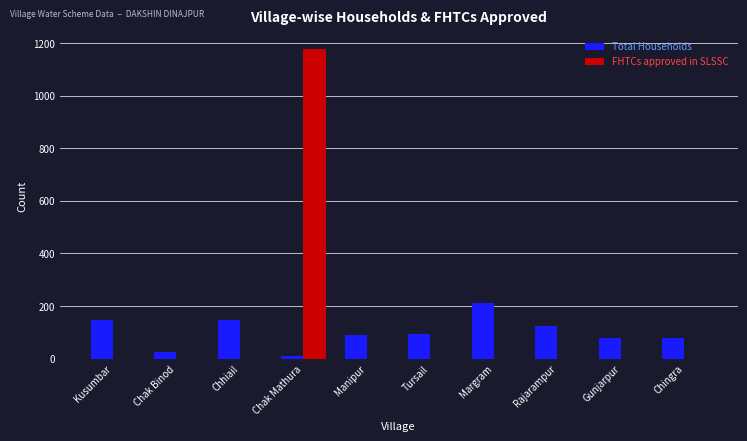

True or false: FHTCs approved in SLSSC has a value of 2095 at Chak Mathura.

False